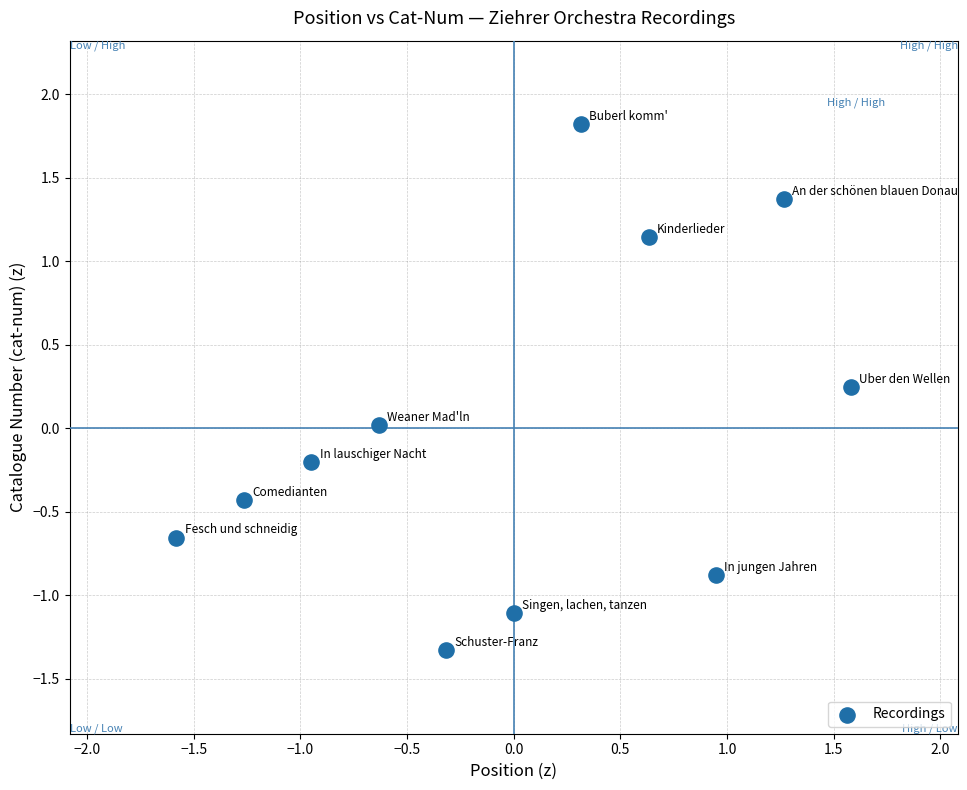

What is the range of X values (max minus min)?

3.2